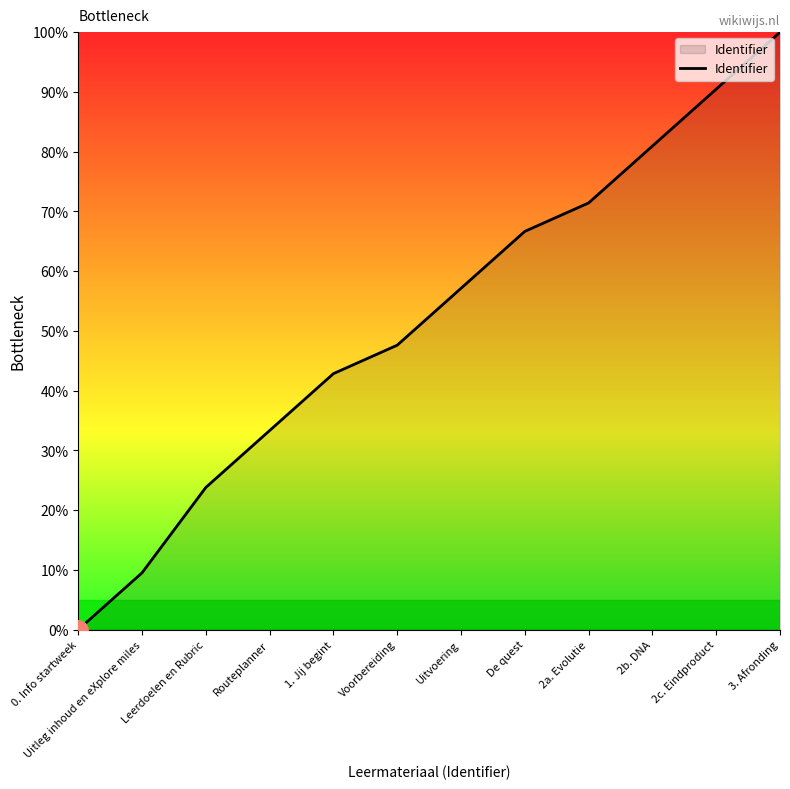

List the labels in order of value, largest first.

3. Afronding, 2c. Eindproduct, 2b. DNA, 2a. Evolutie, De quest, Uitvoering, Voorbereiding, 1. Jij begint, Routeplanner, Leerdoelen en Rubric, Uitleg inhoud en eXplore miles, 0. Info startweek